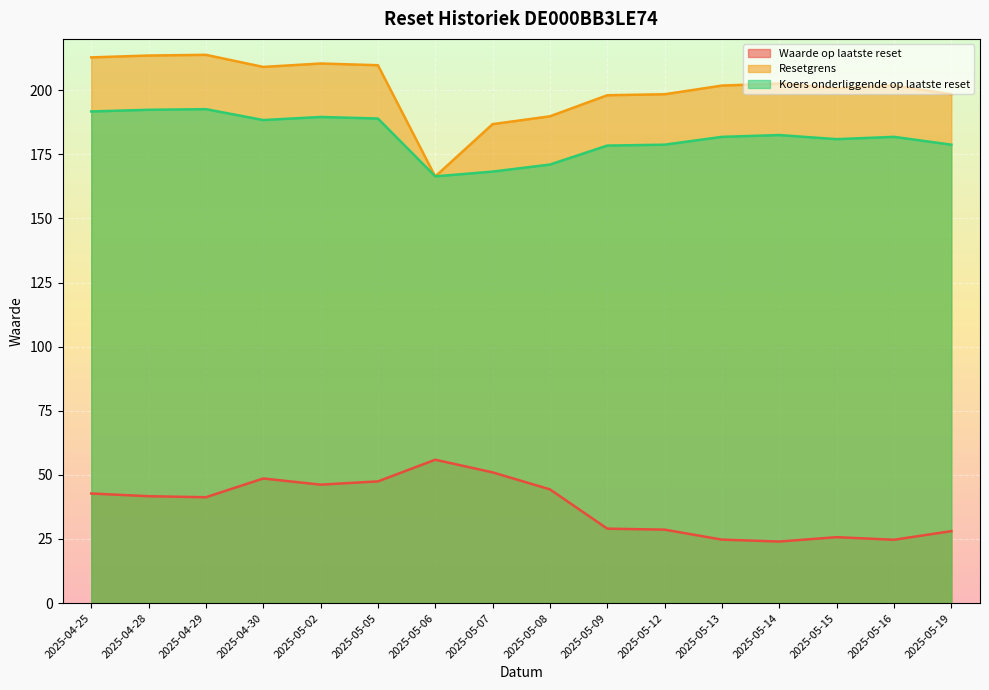

What are all the series names shown in the legend?

Waarde op laatste reset, Resetgrens, Koers onderliggende op laatste reset